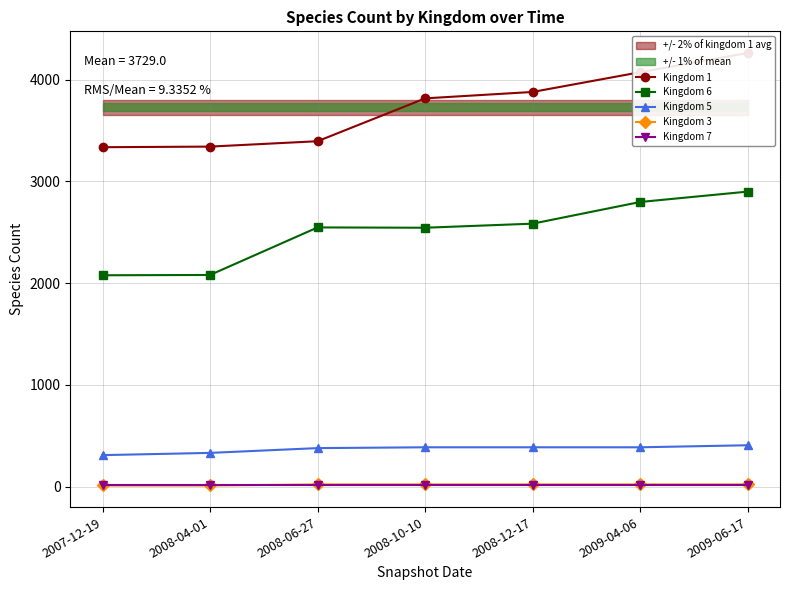

True or false: Kingdom 3 and Kingdom 5 cross at least once.

False